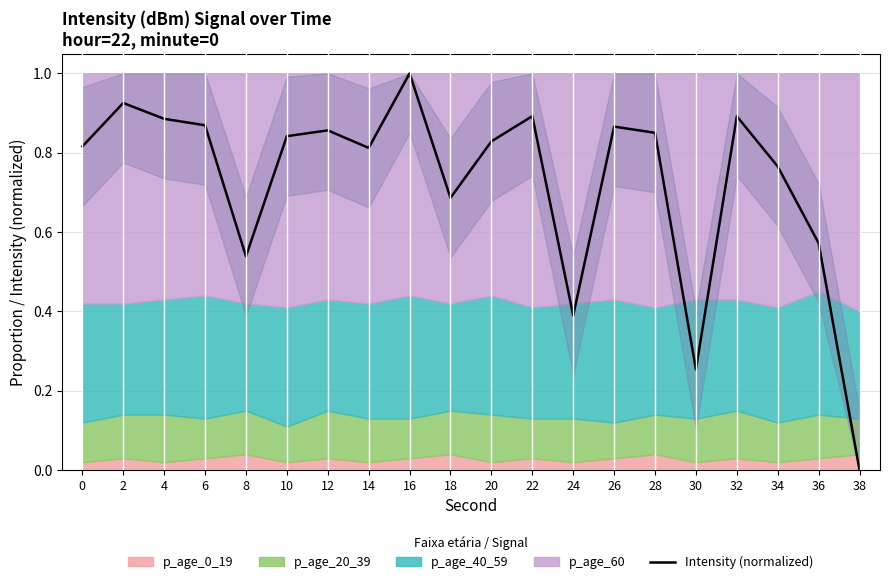

Where is the data nearest to the value 0?

38